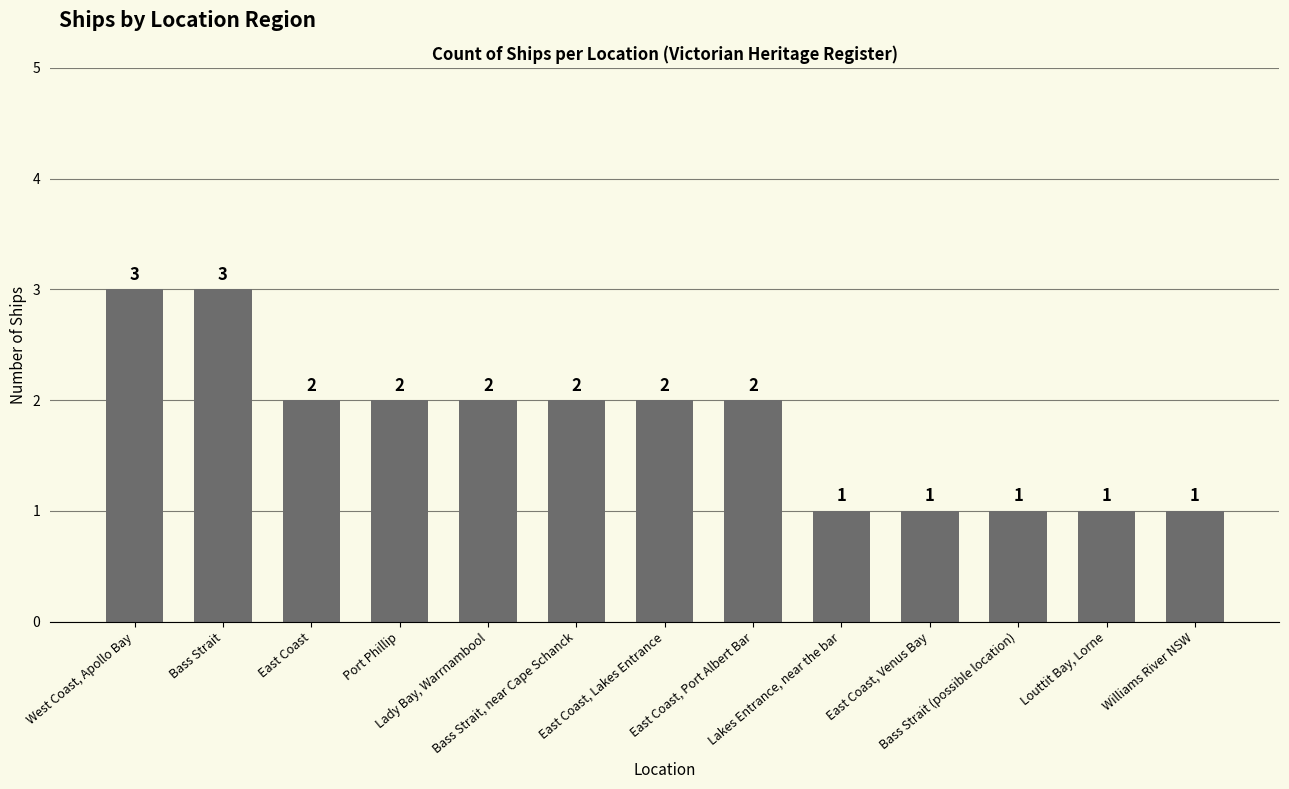

Count the values in the range 1 to 2.

11